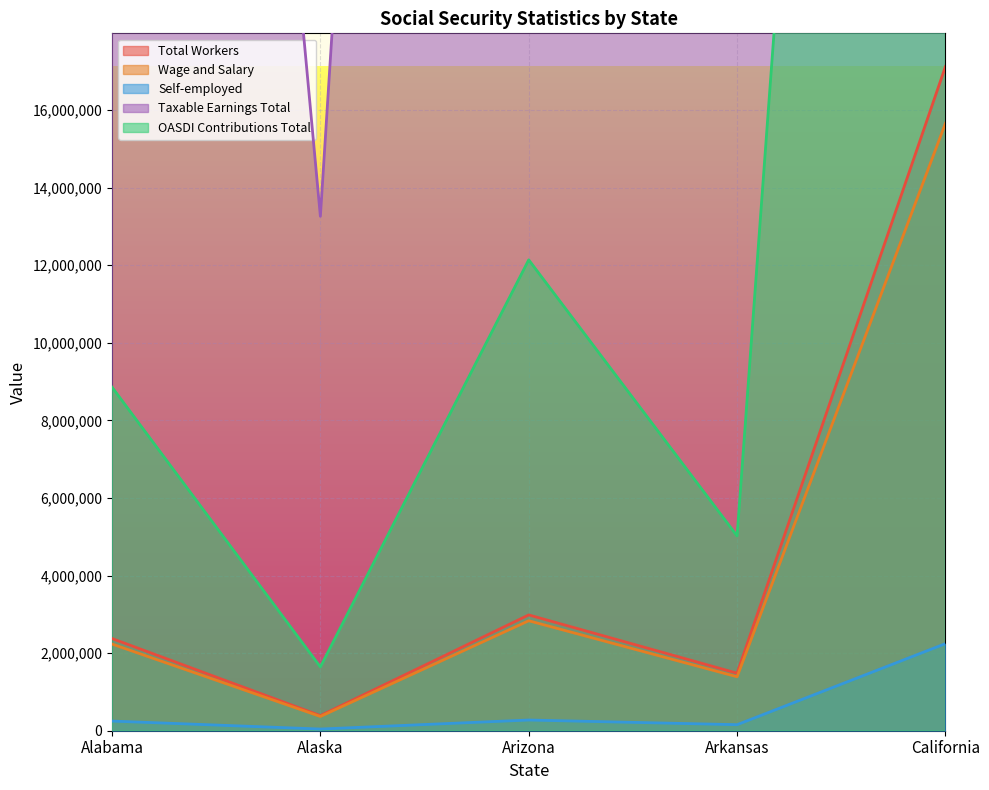

What is the label of the 4th point from the left?

Arkansas